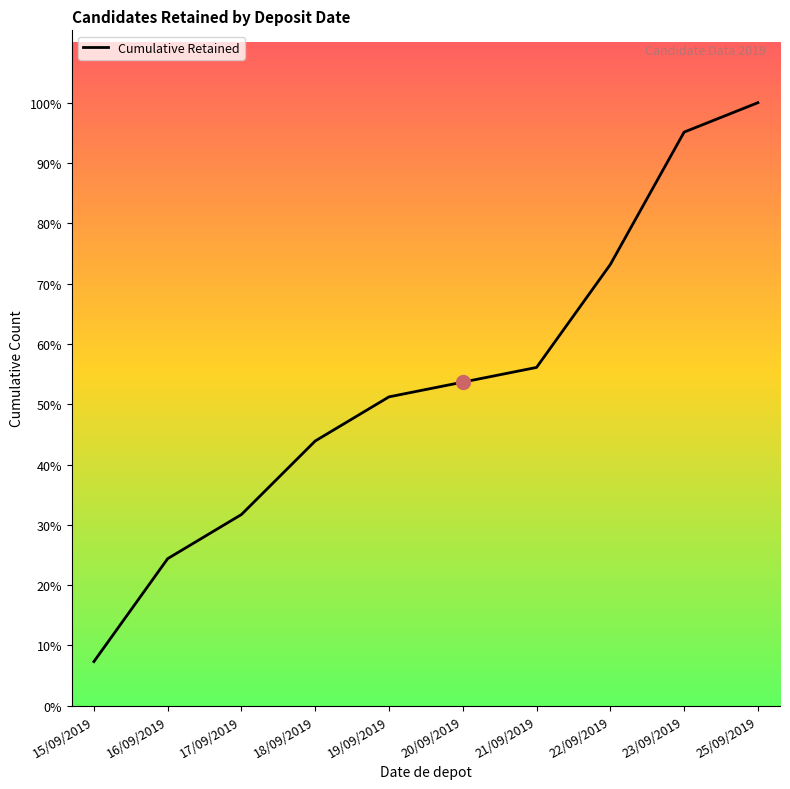

What is the difference between the second highest and second lowest values?

29